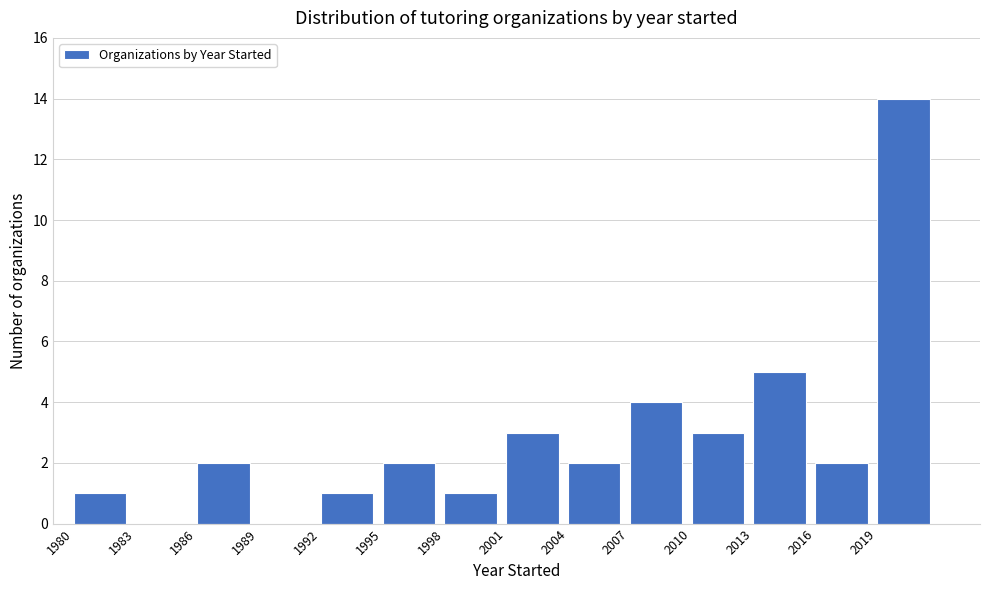

Reading left to right, list every bar in this chart as the range it spans on the x-axis followed by its height. The values are not printed on the chart, so give them approximately, as read against the axis.

1980 to 1983: 1
1983 to 1986: 0
1986 to 1989: 2
1989 to 1992: 0
1992 to 1995: 1
1995 to 1998: 2
1998 to 2001: 1
2001 to 2004: 3
2004 to 2007: 2
2007 to 2010: 4
2010 to 2013: 3
2013 to 2016: 5
2016 to 2019: 2
2019 to 2022: 14